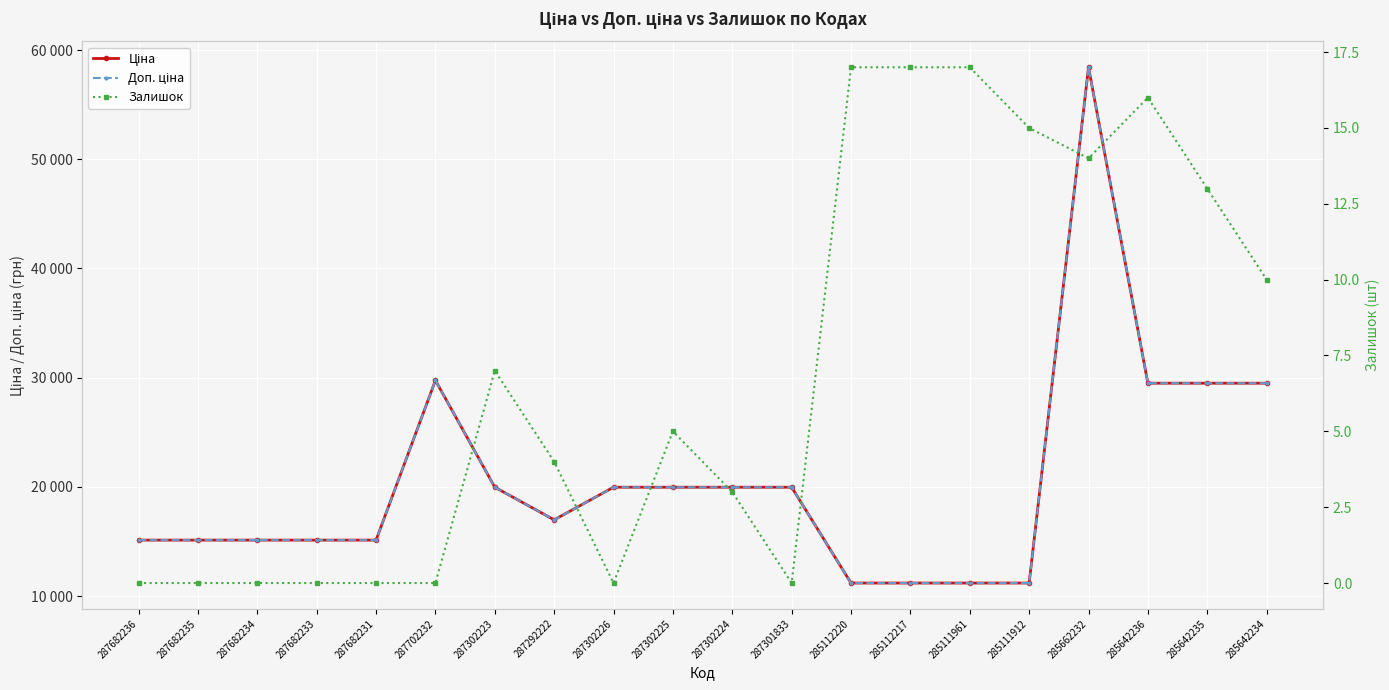

What is the difference between the maximum and minimum values in the Ціна series?

47238.4